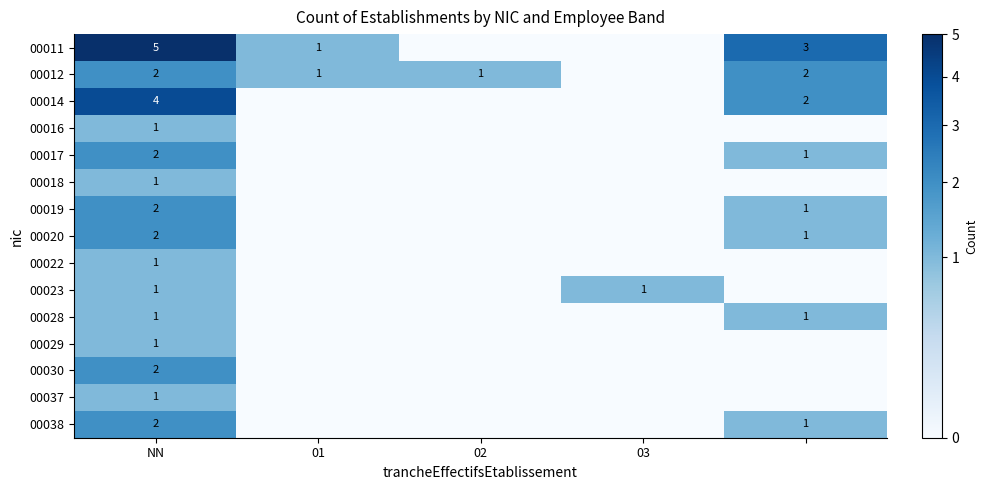

What is the total value across all series at NN?

28